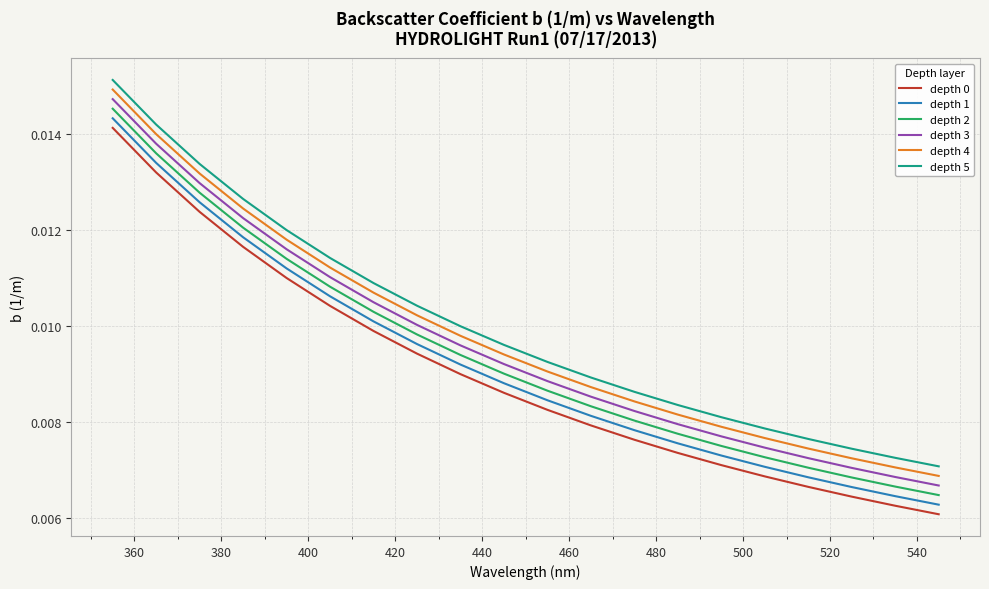

True or false: depth 4 and depth 2 cross at least once.

False